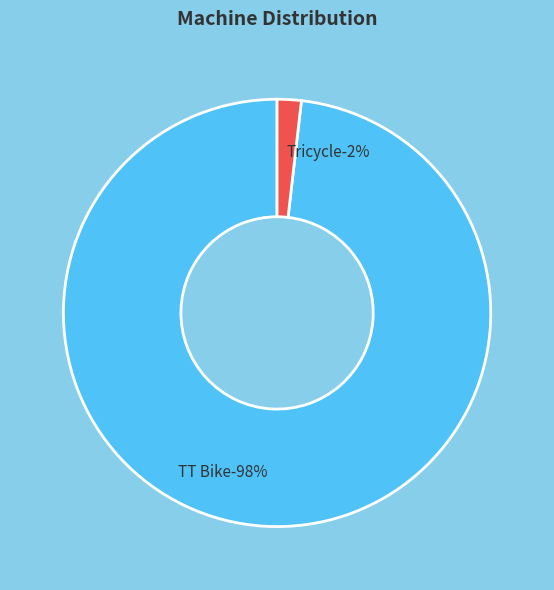

Which category has the smallest portion of the pie?

Tricycle